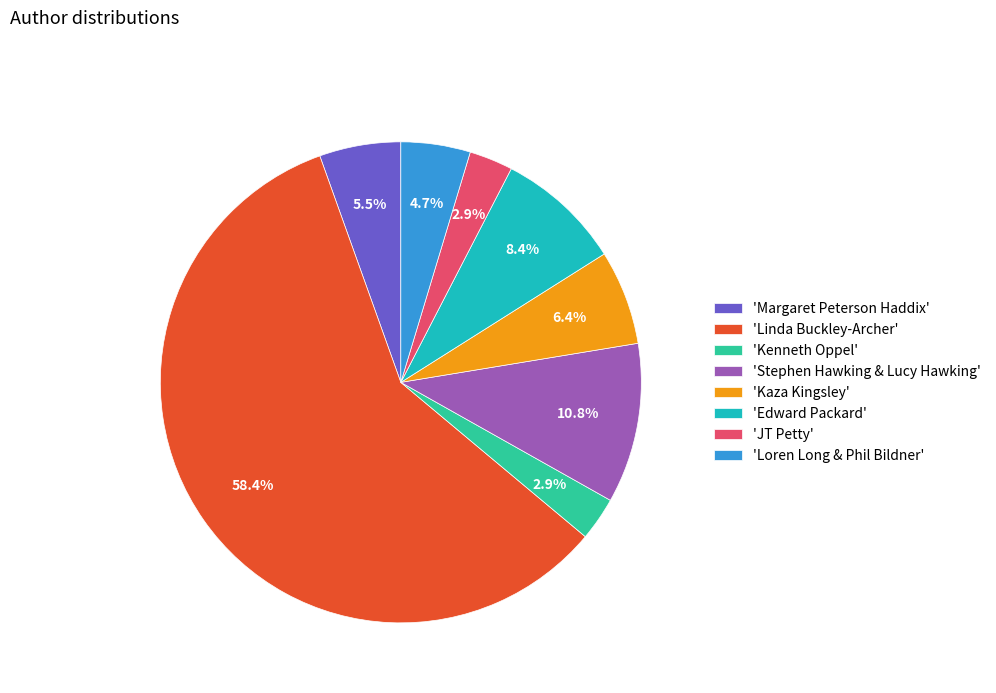

What is the majority slice?

'Linda Buckley-Archer'